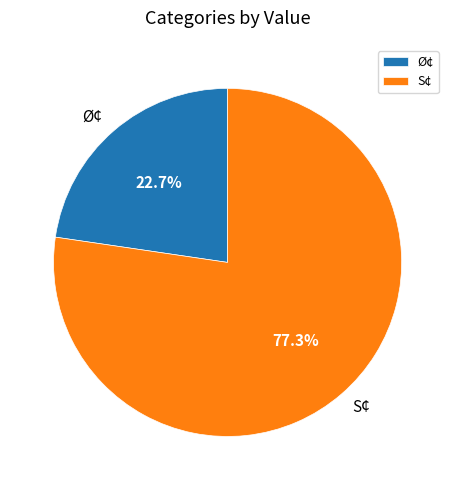

To the nearest percent, what percentage of the pie is S¢?

77%